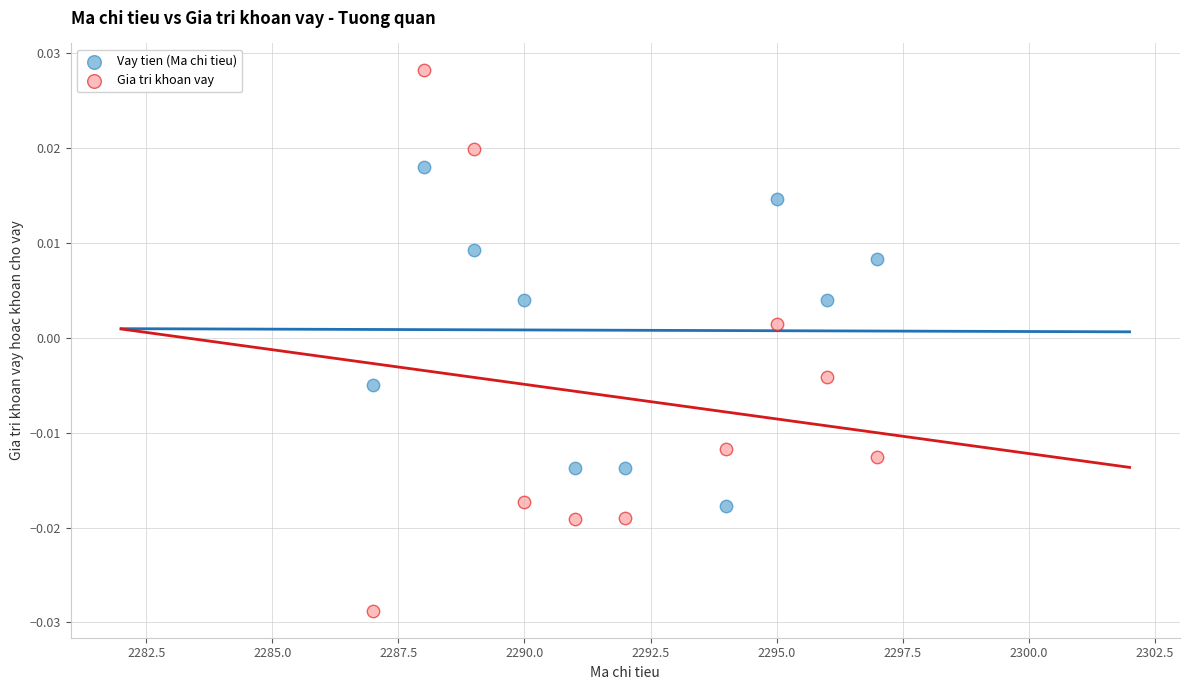

Which series has the largest Y range (max minus min)?

Gia tri khoan vay